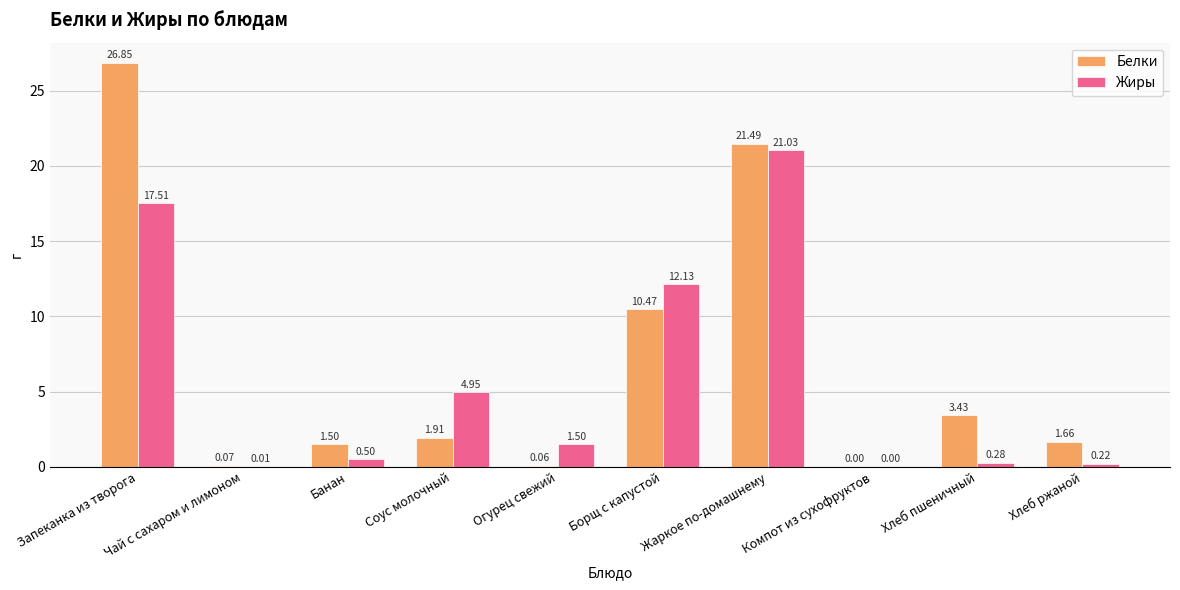

Where does the Белки series first go above 1?

Запеканка из творога